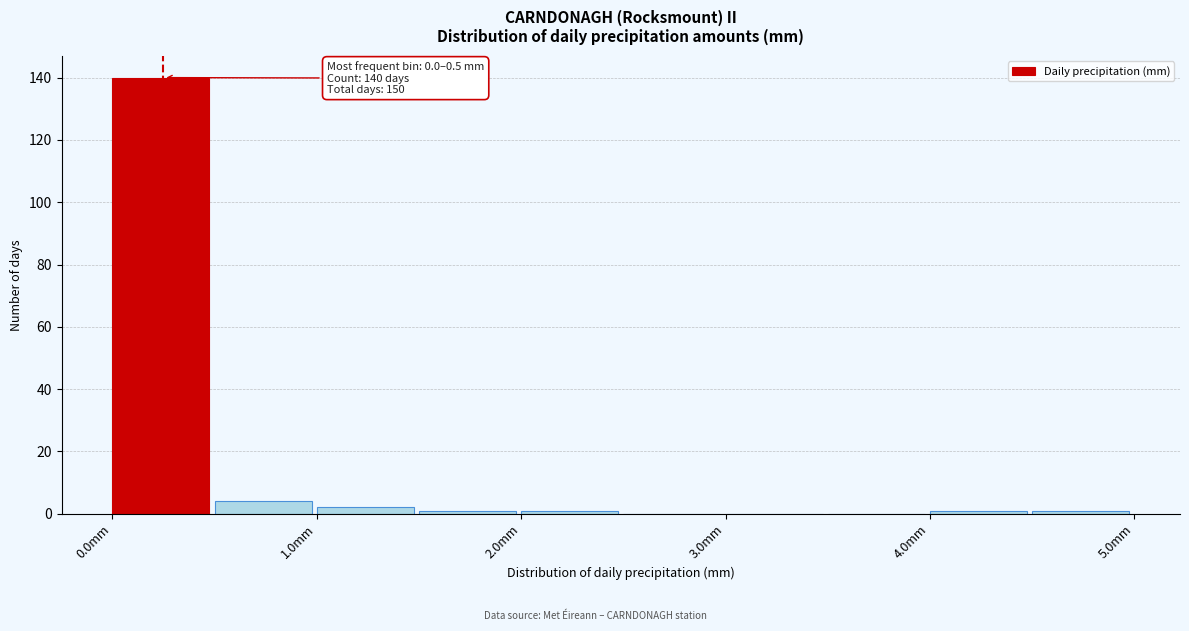

Which range on the x-axis has the tallest bar?

0.0 to 0.5